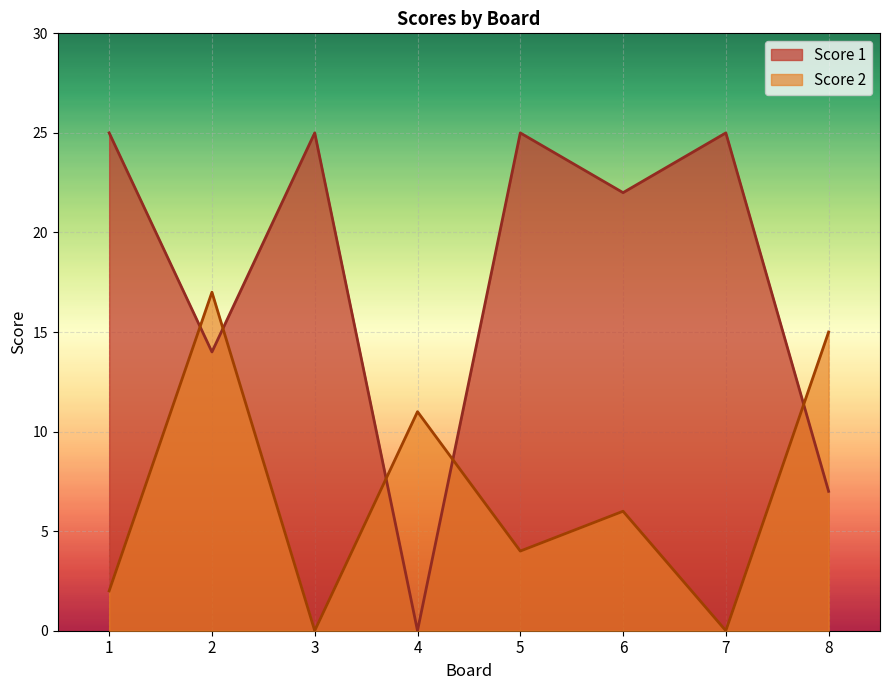

The Score 2 series shows 2 at 1. True or false?

True